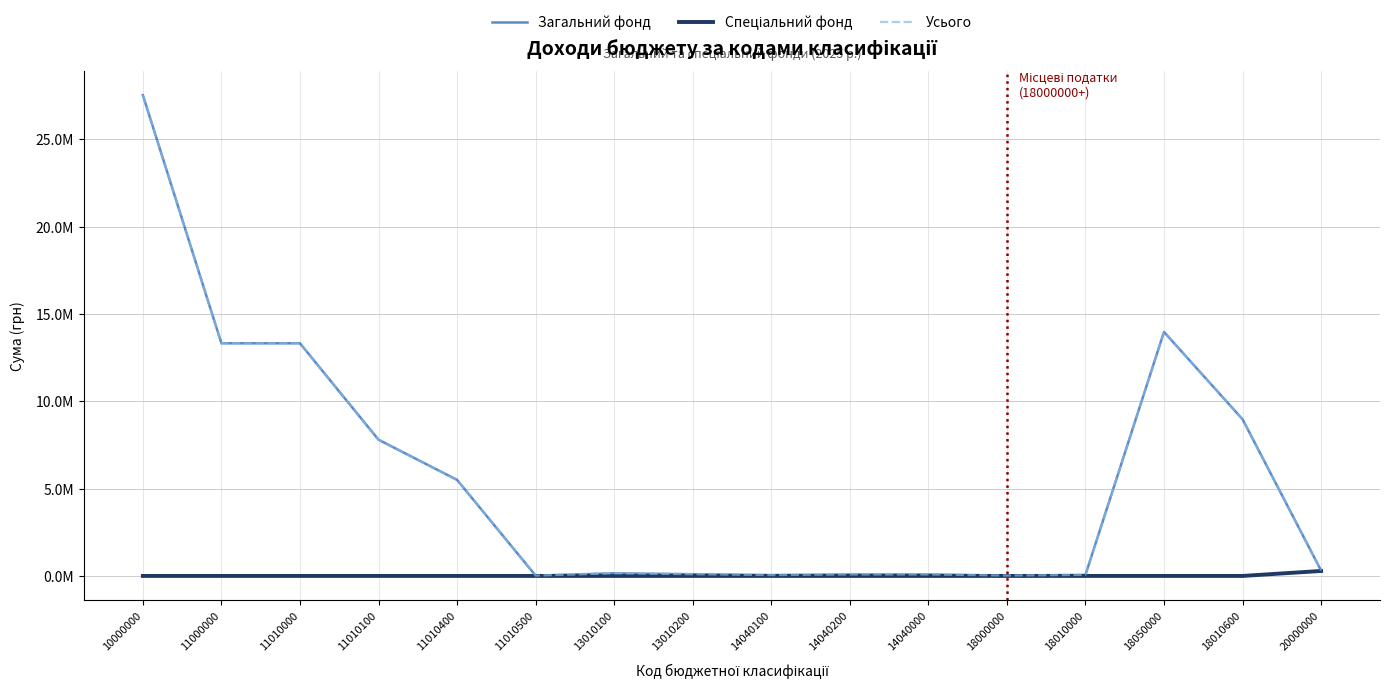

True or false: Загальний фонд and Спеціальний фонд cross at least once.

False